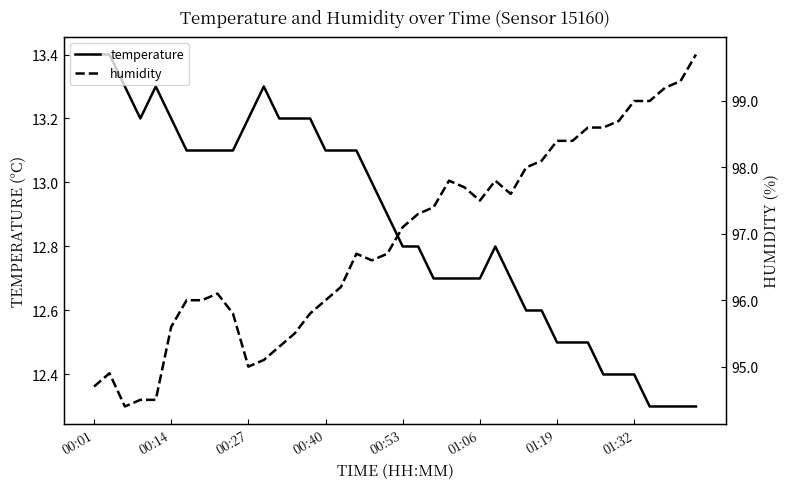

True or false: humidity and temperature cross at least once.

False